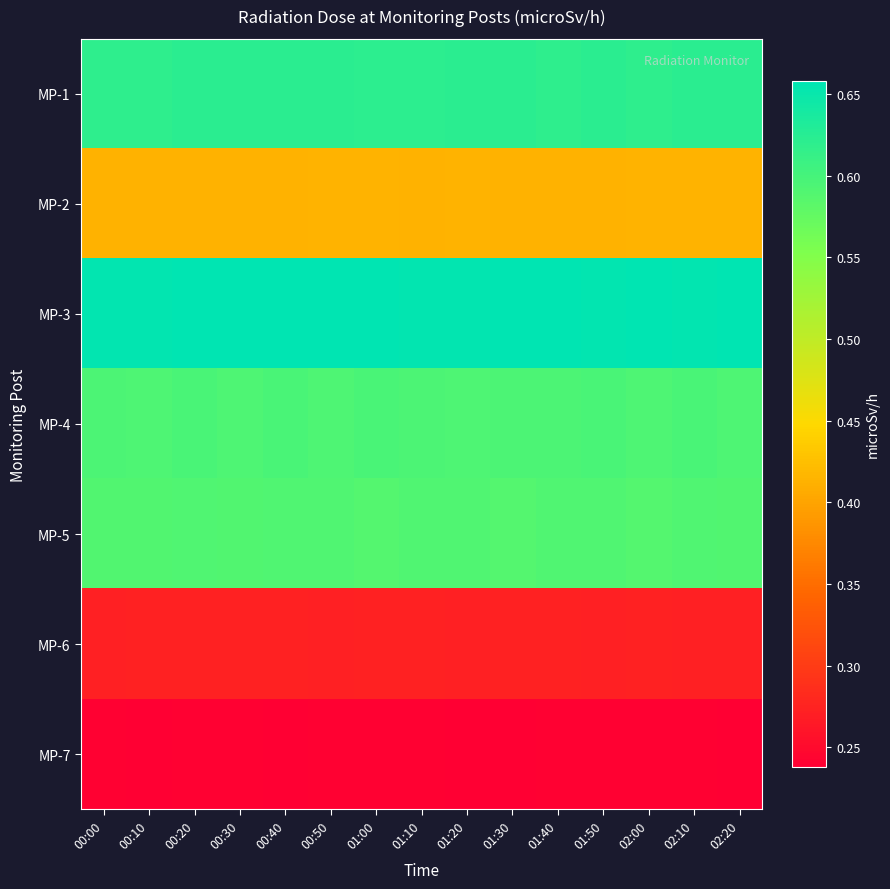

What is the total value across all series at 01:50?

3.4